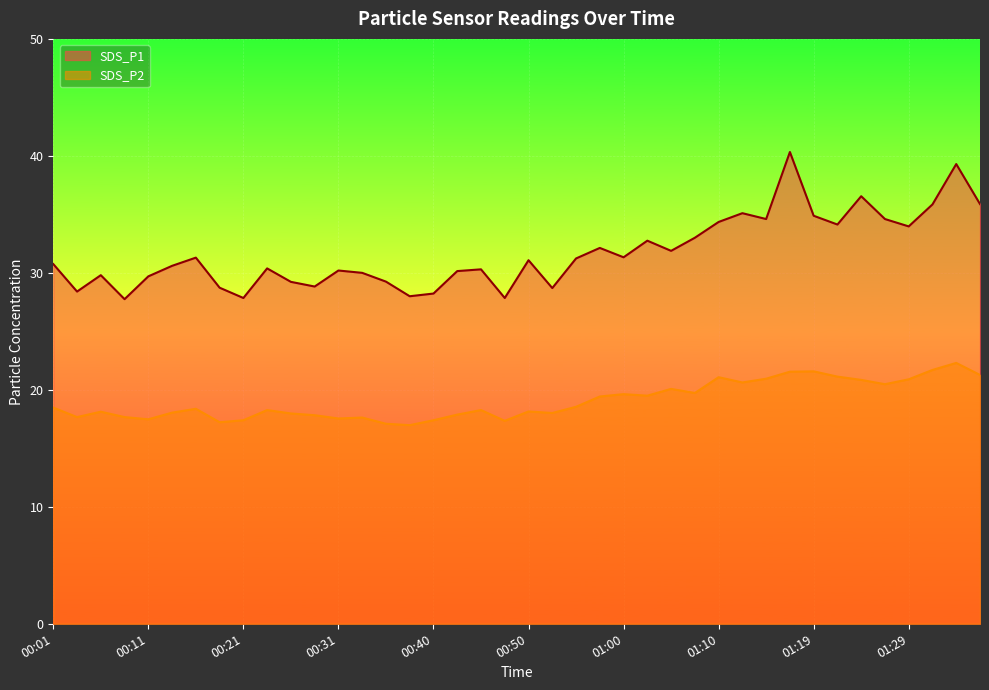

Which series has the largest total across all categories?

SDS_P1